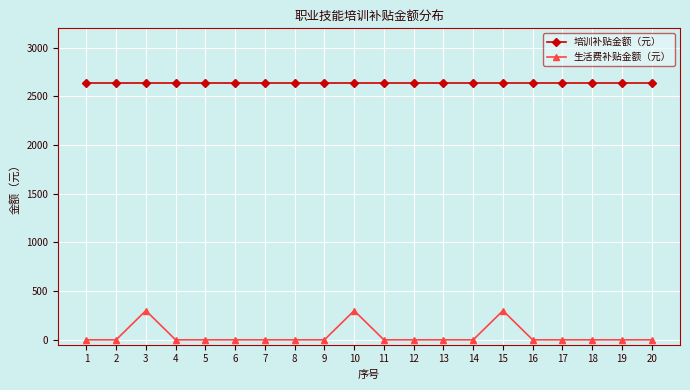

At 6, list the series in order from smallest to largest.

生活费补贴金额（元）, 培训补贴金额（元）